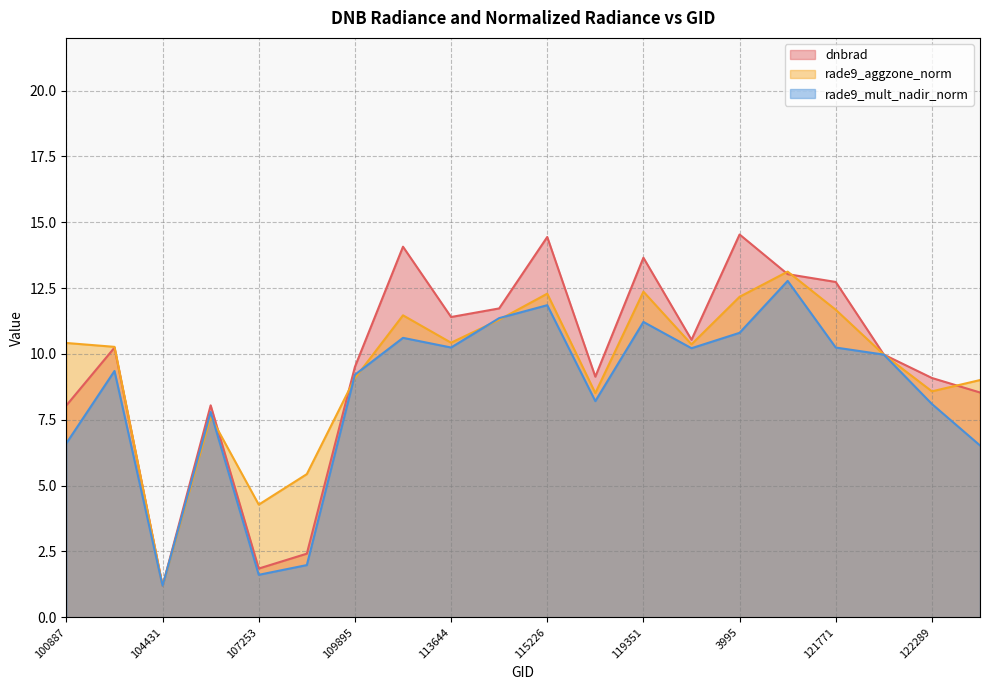

Is the value of dnbrad at 104315 greater than the value of rade9_aggzone_norm at 122289?

Yes